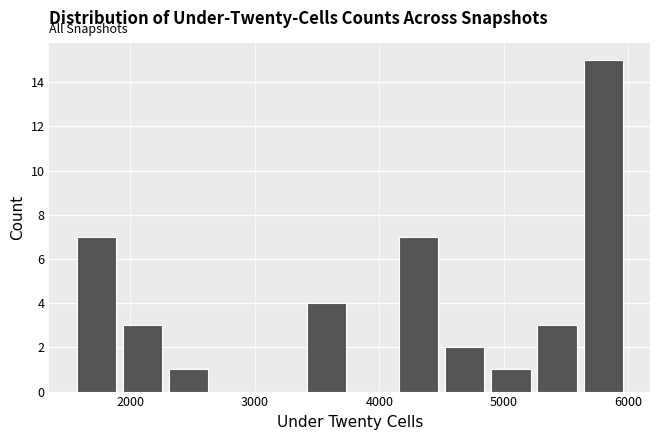

Around what value on the x-axis is the tallest bar? Give the approximate position of its centre, as read against the axis.

5800